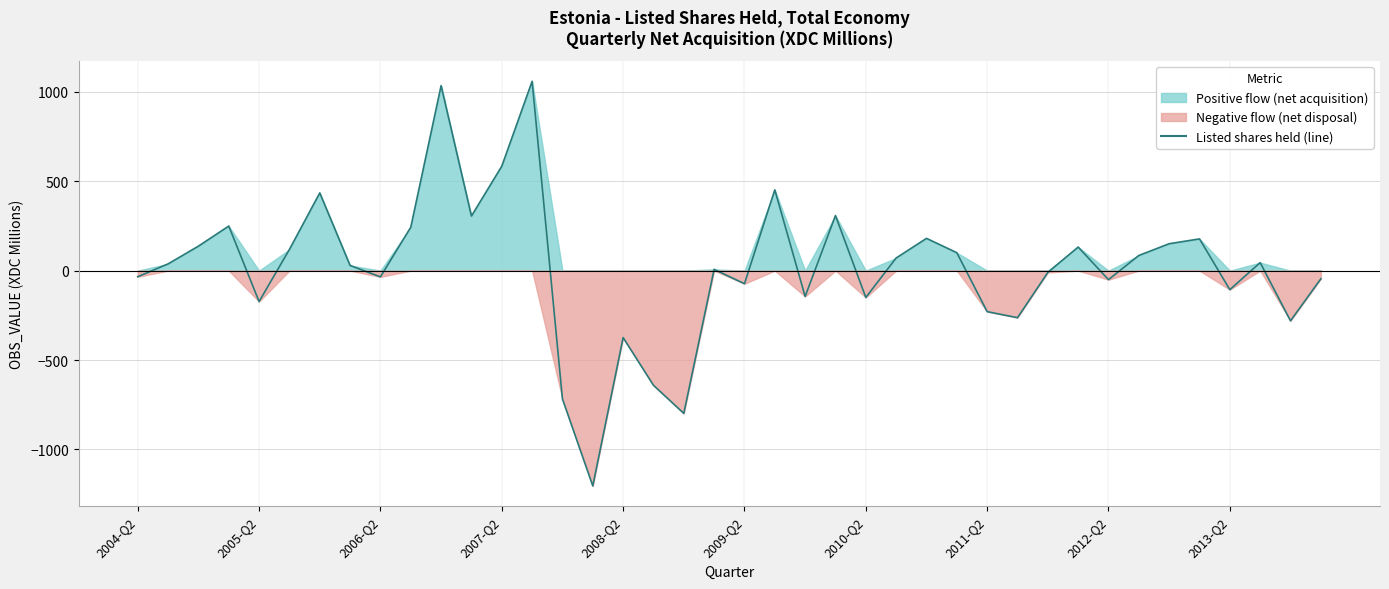

True or false: the data has more than 0 interior local peaks.

True